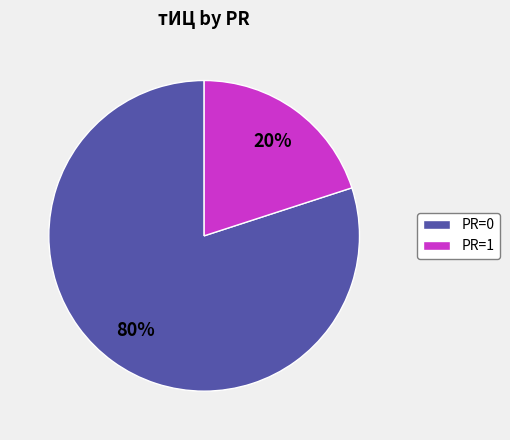

Is PR=1 the majority of the pie?

No